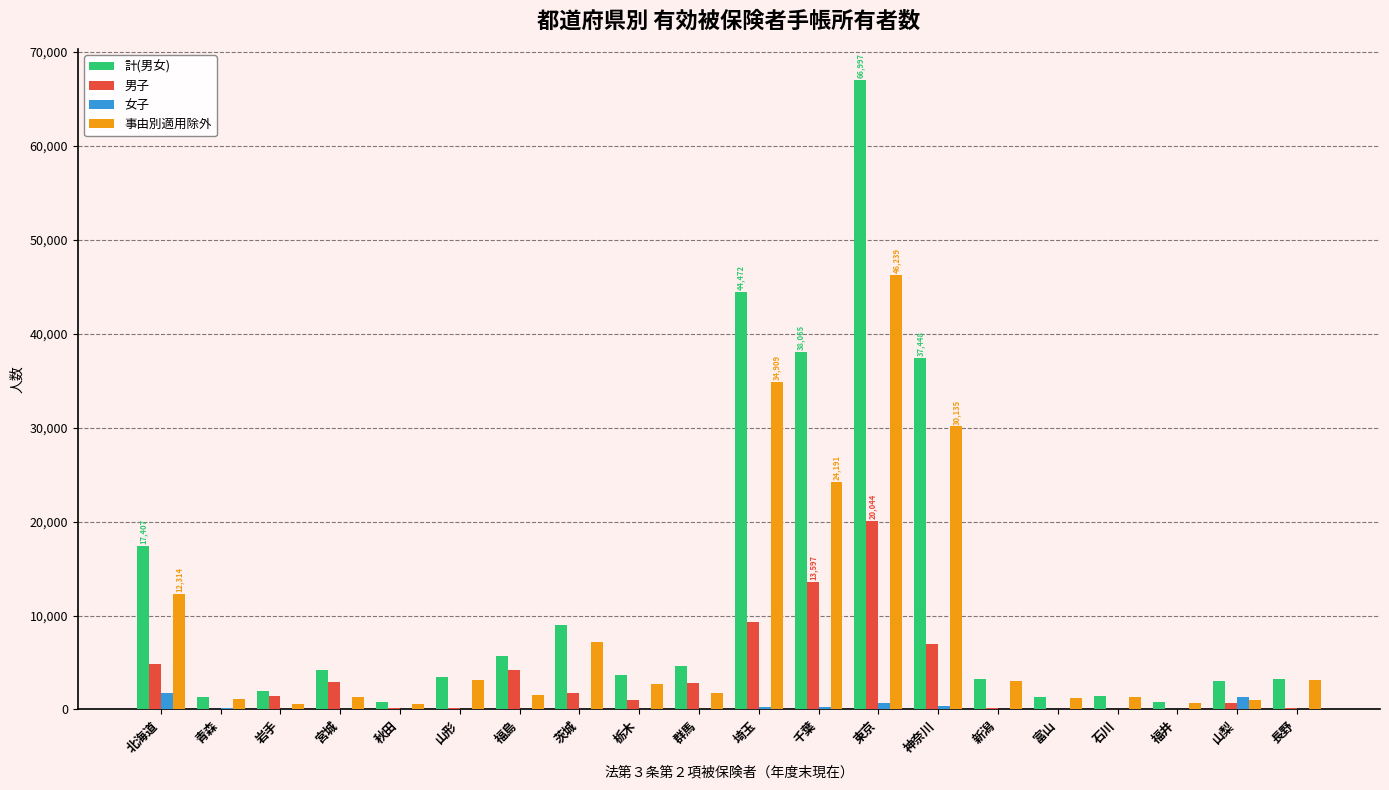

Between 北海道 and 宮城, which series saw the biggest shift?

計(男女)